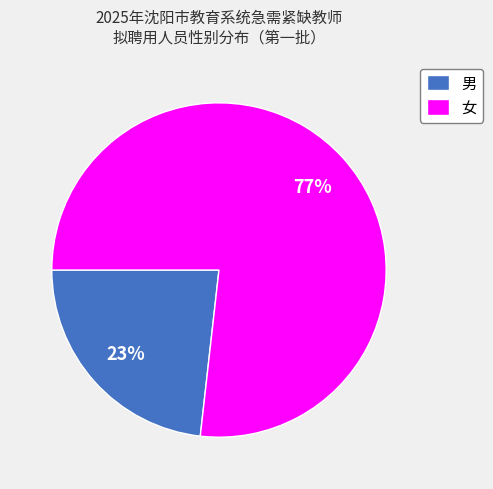

To the nearest percent, what portion does 女 represent?

77%